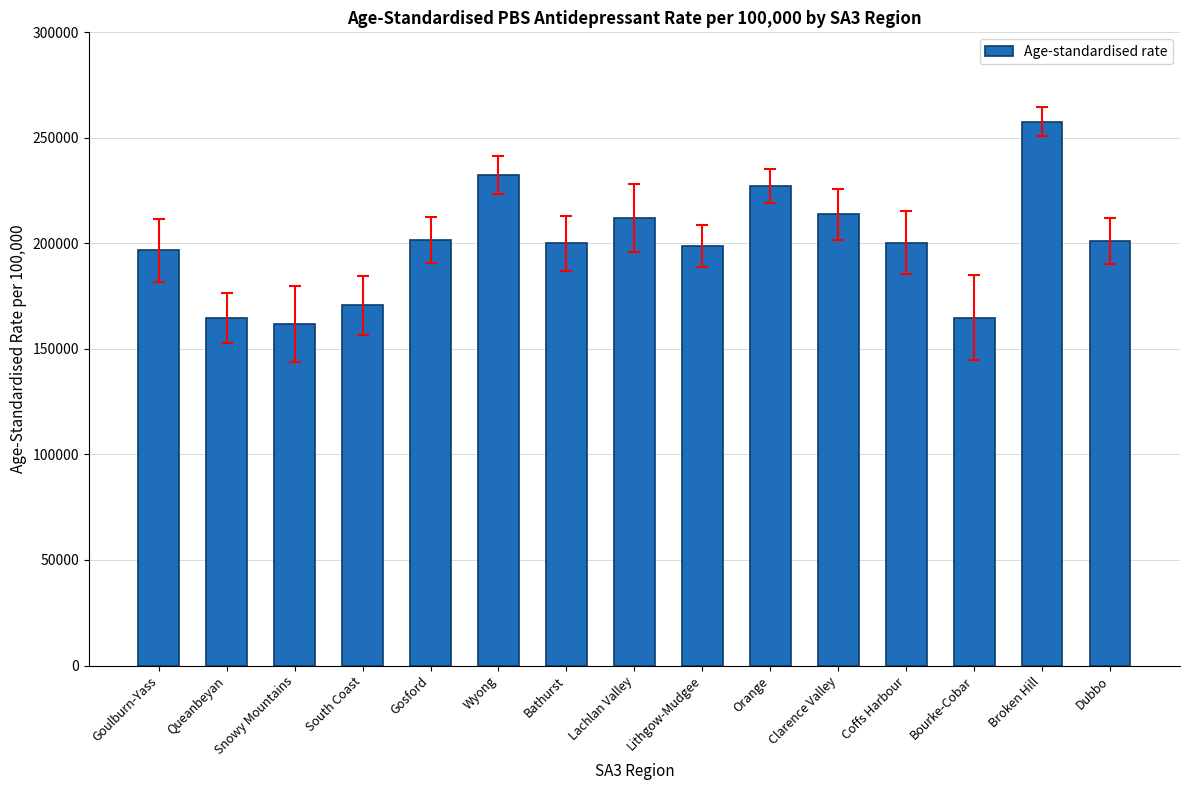

What is the approximate value at Coffs Harbour?

200421